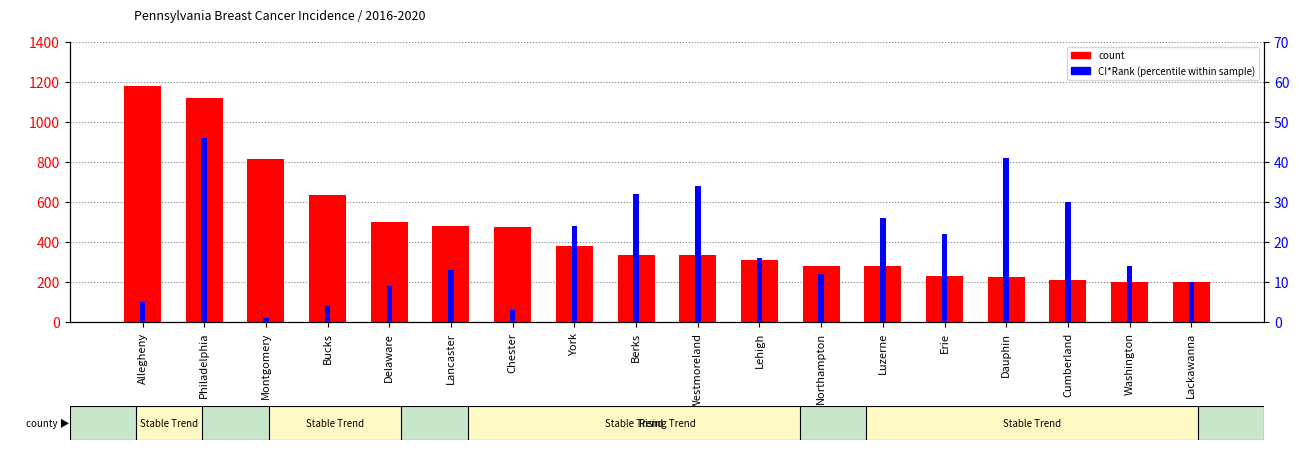

What is the label of the 12th bar from the left?

Northampton